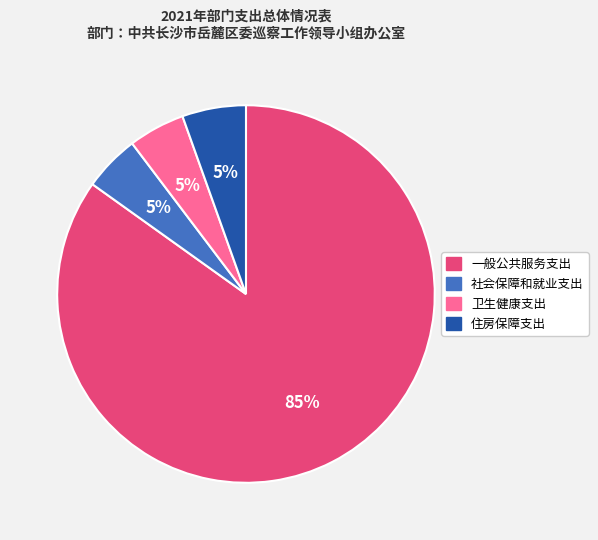

Do 住房保障支出 and 一般公共服务支出 together represent more than half of the pie?

Yes